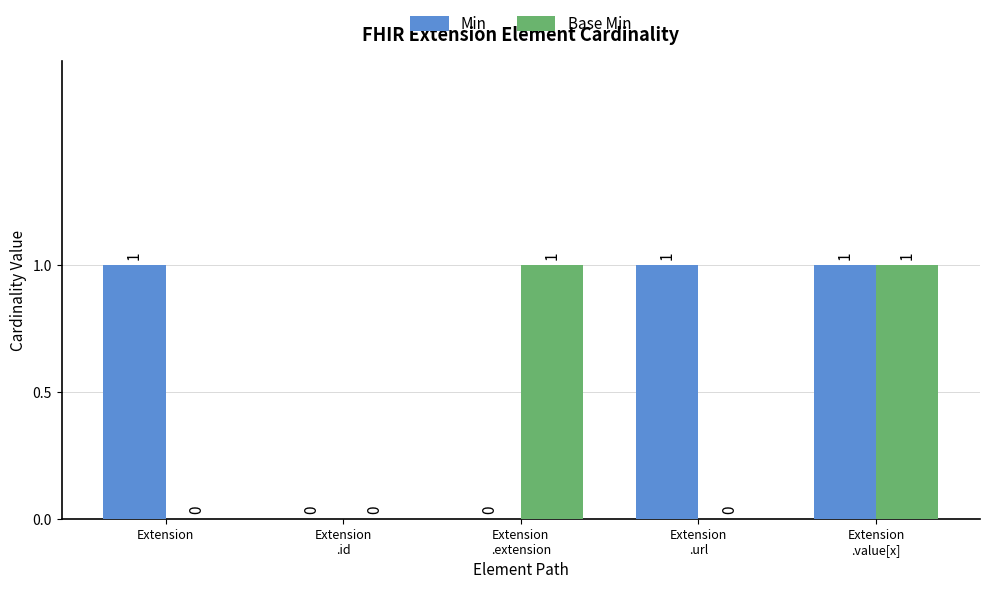

What is the total value across all series at Extension
.value[x]?

2